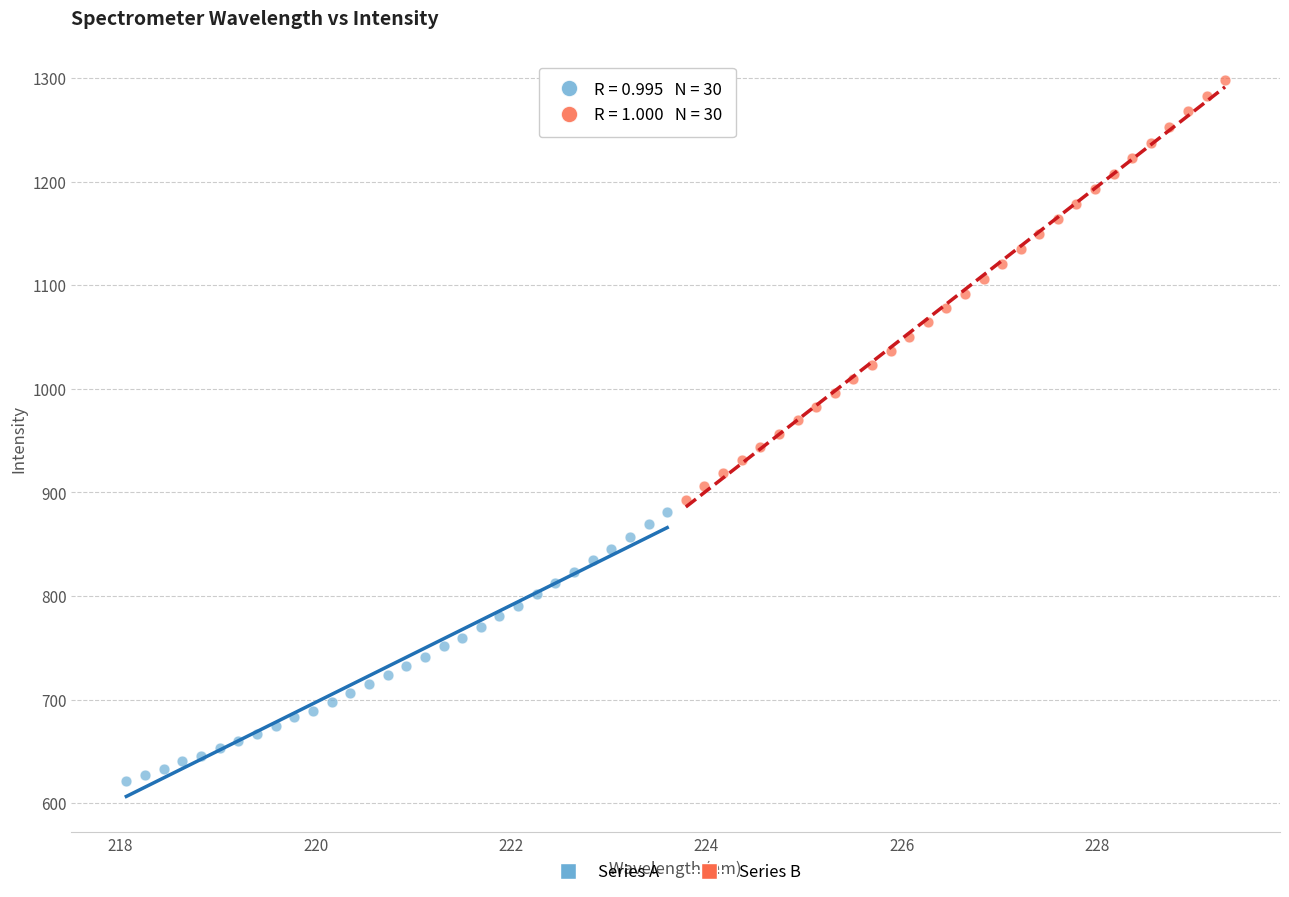

Which series has the widest spread of Y values?

Series B